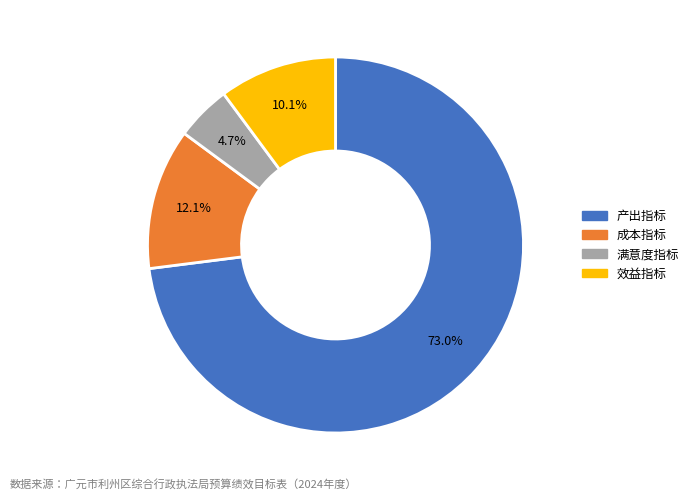

To the nearest percent, what is the difference between the 成本指标 and 满意度指标 slice percentages?

7%